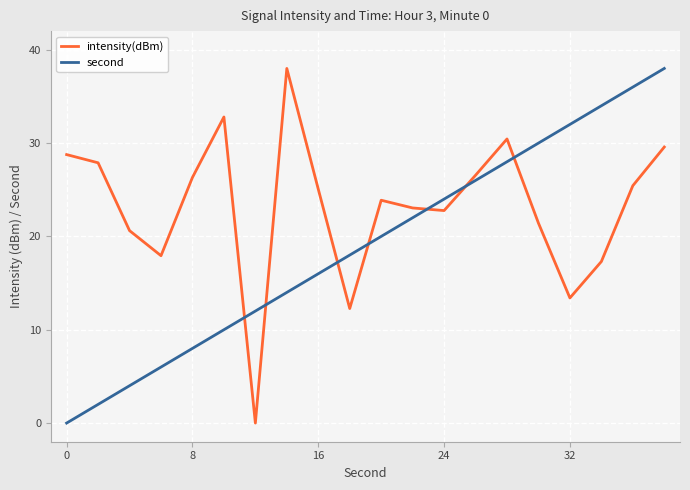

Which series has the largest total across all categories?

intensity(dBm)